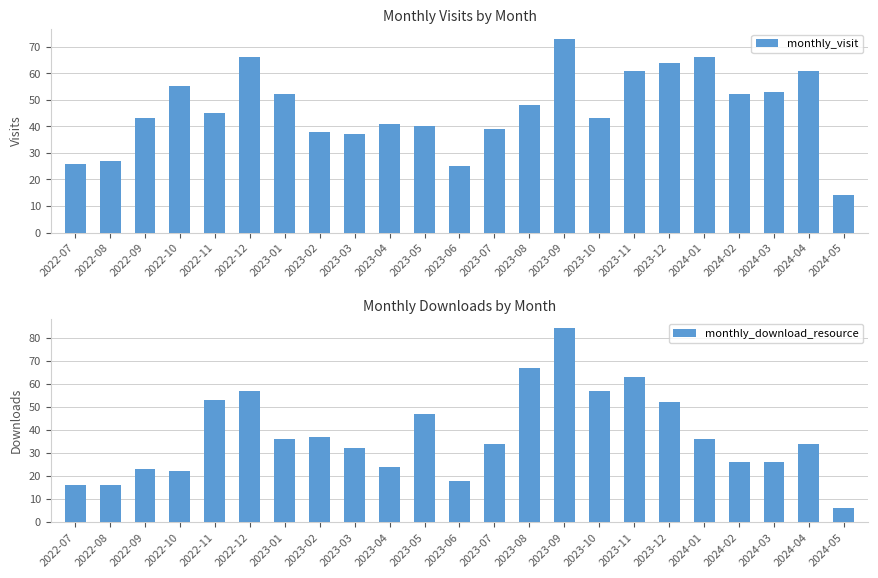

Which category has the lowest value in the monthly_download_resource series?

2024-05